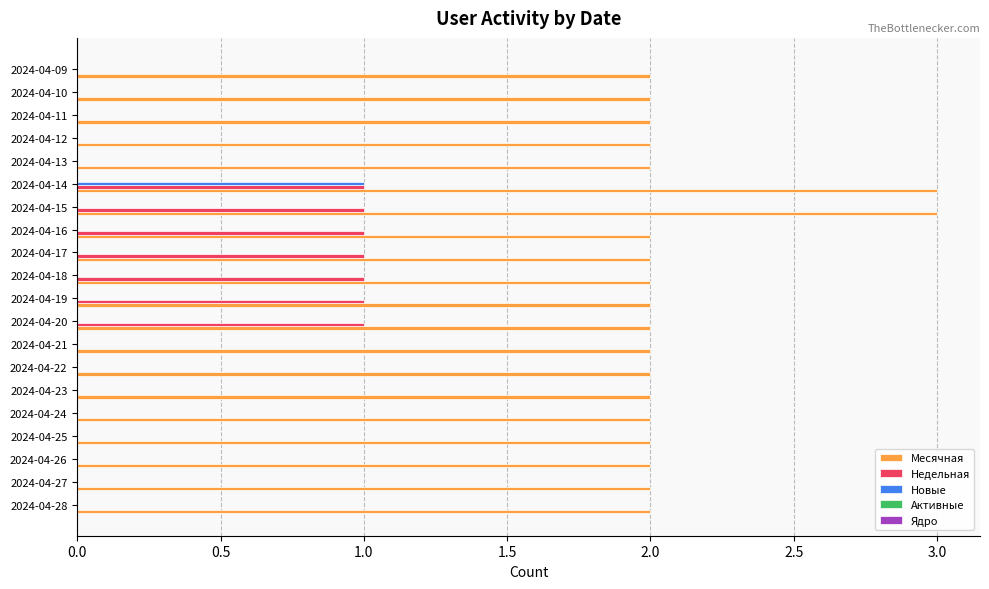

At which category is the sum across all series the highest?

2024-04-14